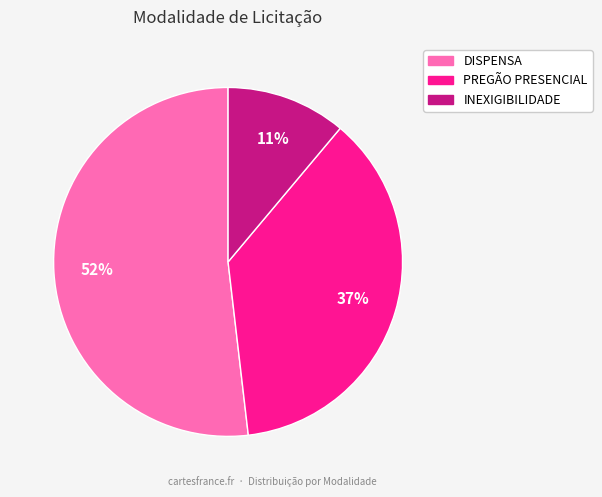

What is the largest slice in the pie chart?

DISPENSA